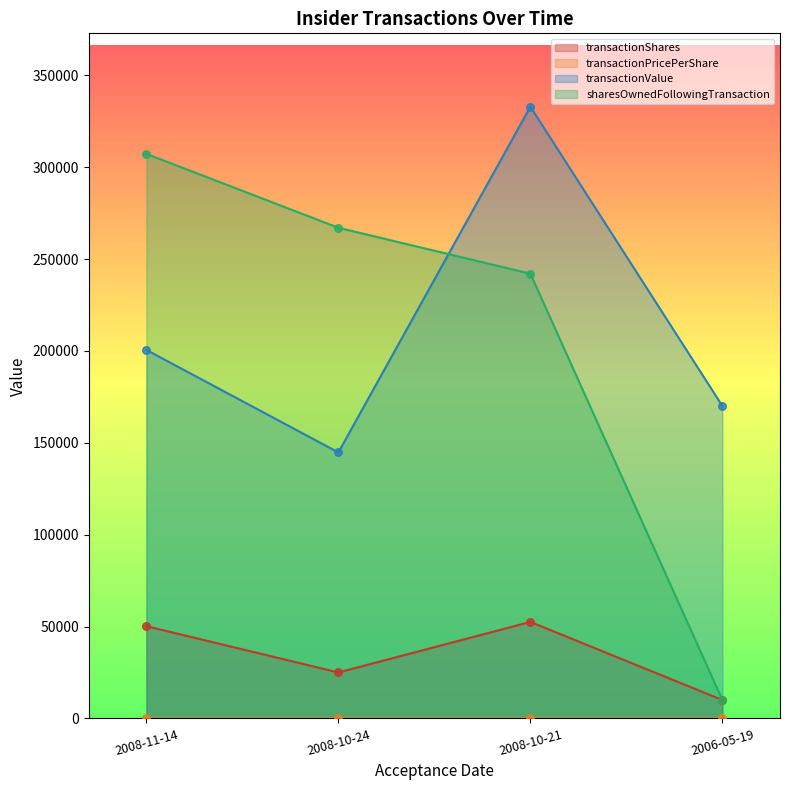

Is the value of transactionShares at 2008-10-24 greater than the value of sharesOwnedFollowingTransaction at 2008-10-21?

No